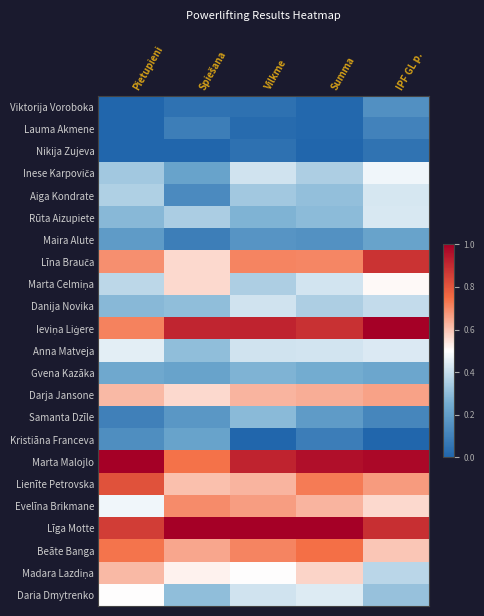

At how many categories does at least one series exceed 0?

5